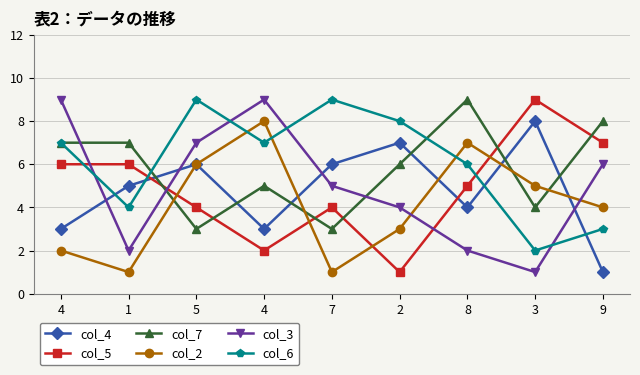

Where does the col_7 series first go above 6?

4